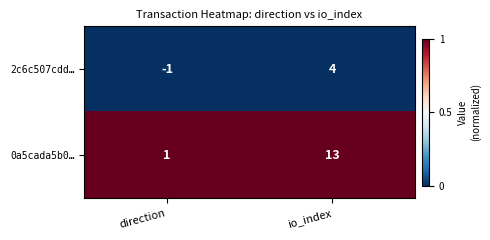

What is the maximum value shown in the chart?

13